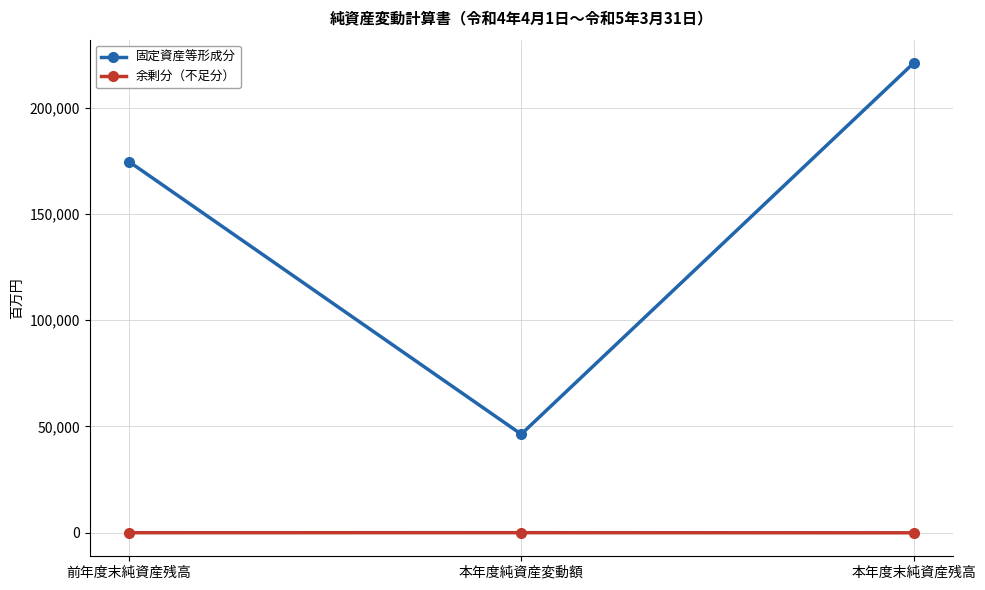

What is the value of the 固定資産等形成分 point at the 3rd from the left?

220875